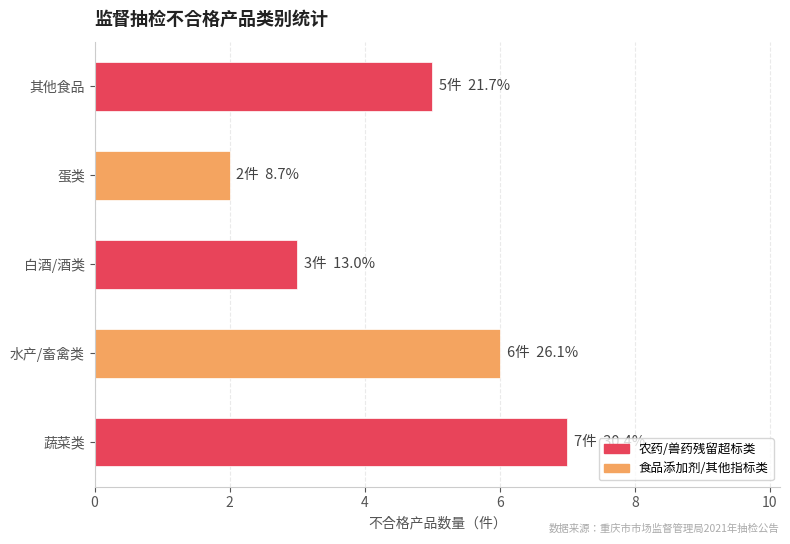

Reading bottom to top, list all the values displayed in this chart.

蔬菜类=7	水产/畜禽类=6	白酒/酒类=3	蛋类=2	其他食品=5